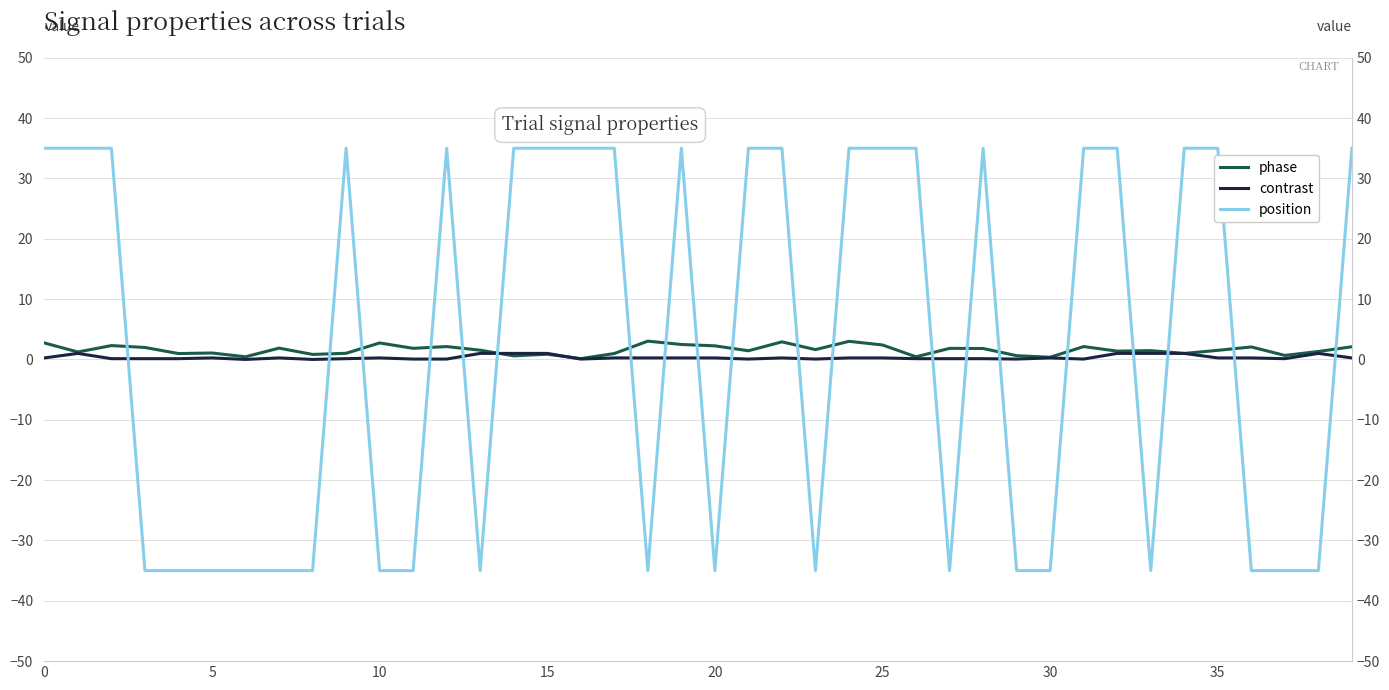

True or false: position and phase cross at least once.

True